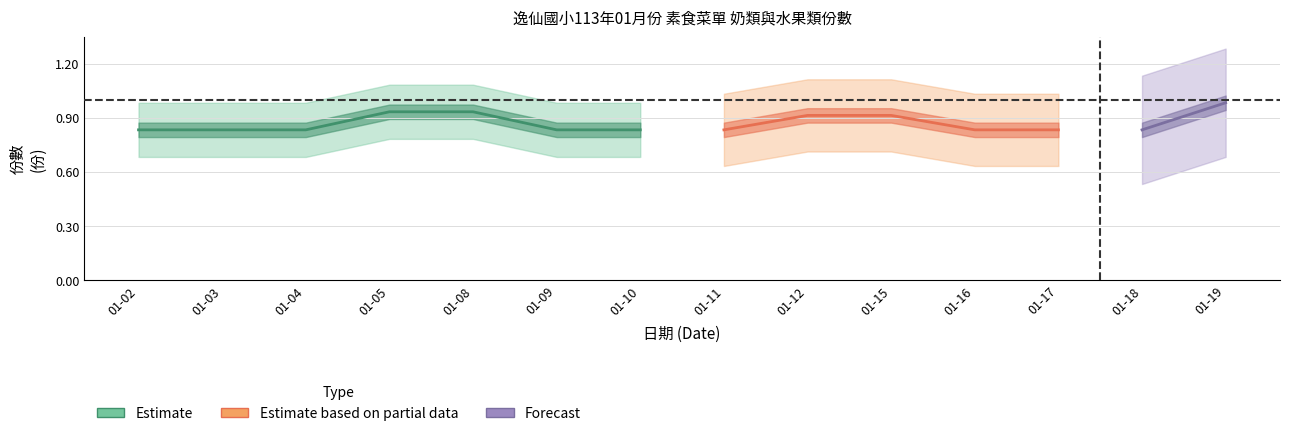

Where is 奶類(份) nearest to the value 0?

01-02